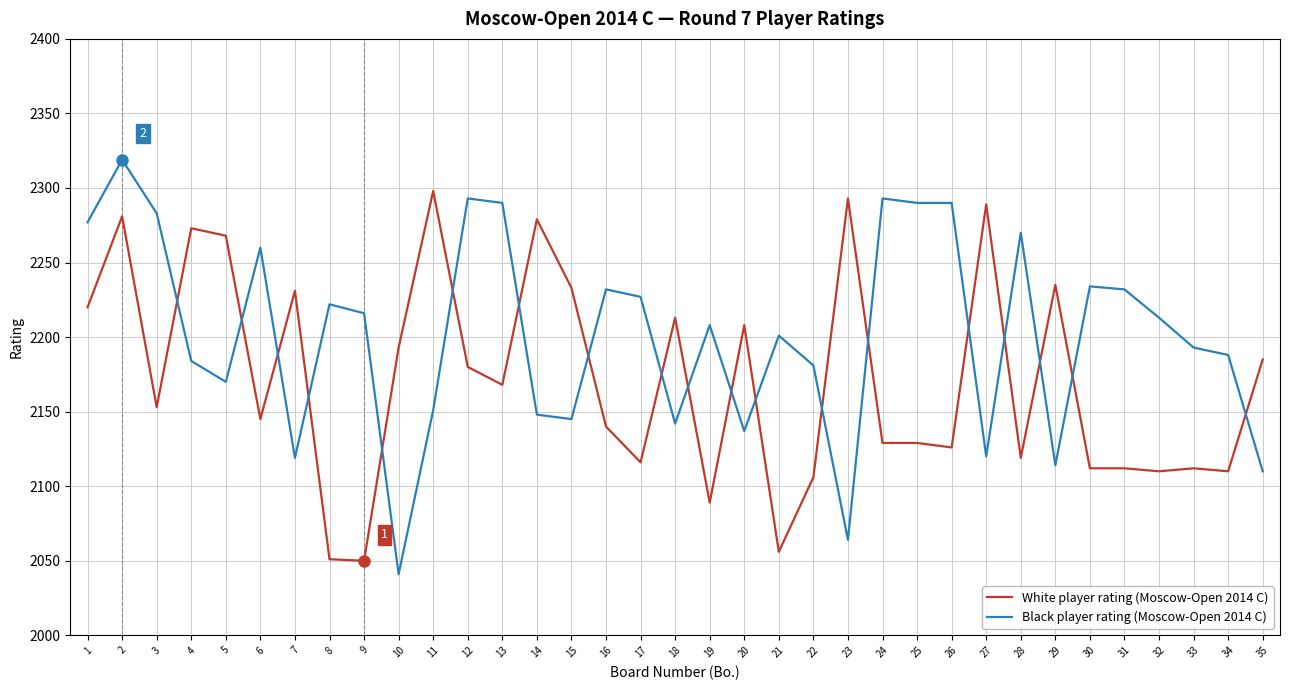

Which series changed the most between 3 and 11?

White player rating (Moscow-Open 2014 C)